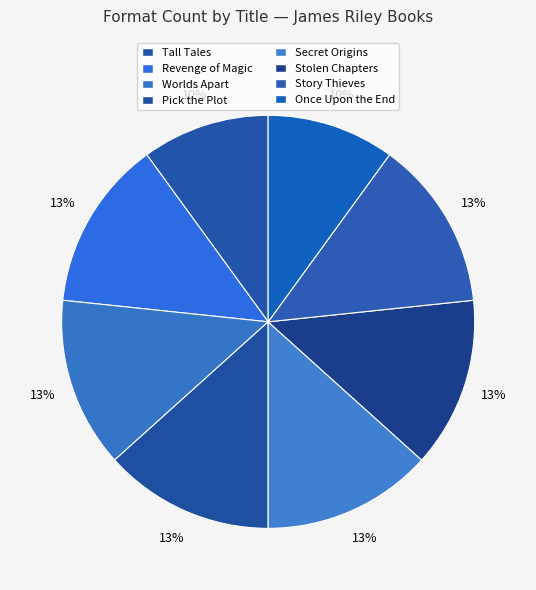

Do Worlds Apart and Stolen Chapters together represent more than half of the pie?

No